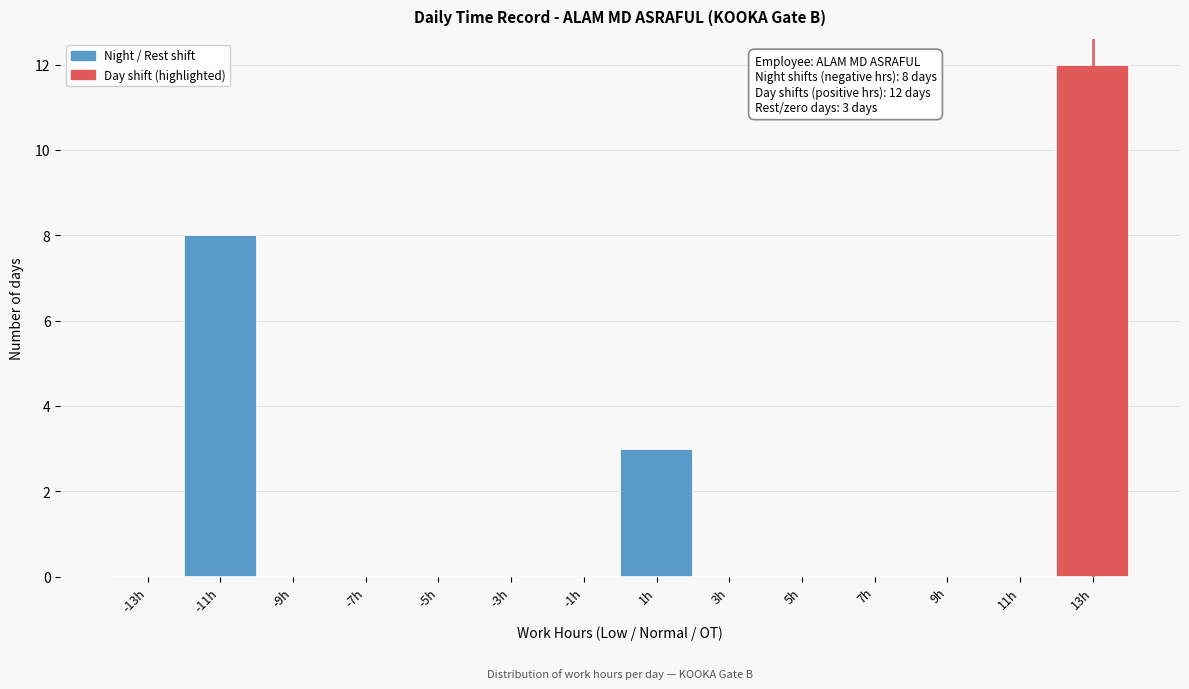

Over which range of the x-axis is the bar tallest?

12 to 14